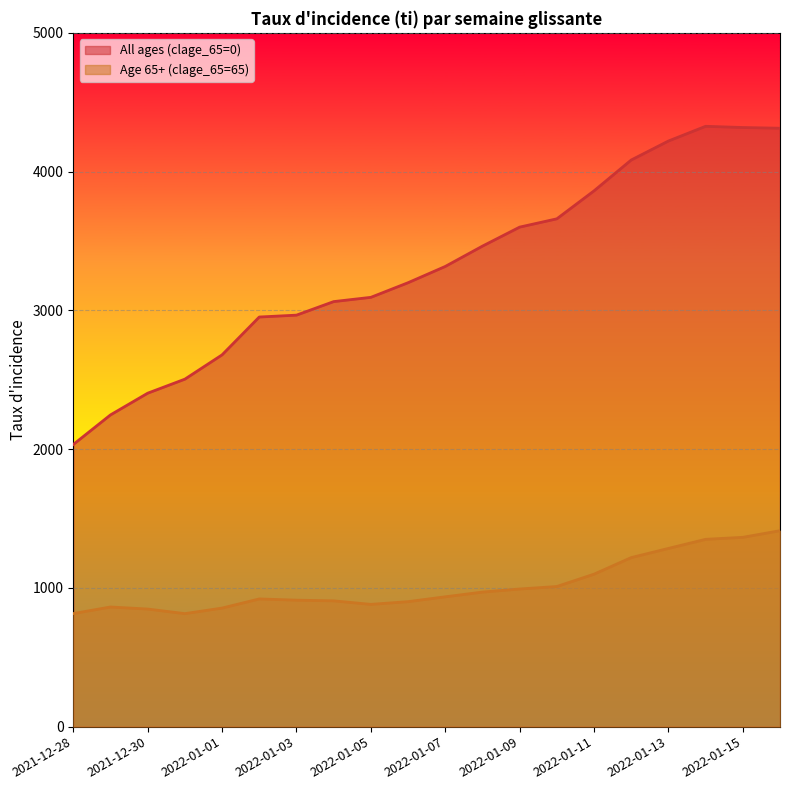

At which category does the chart reach its peak across all series?

2022-01-14